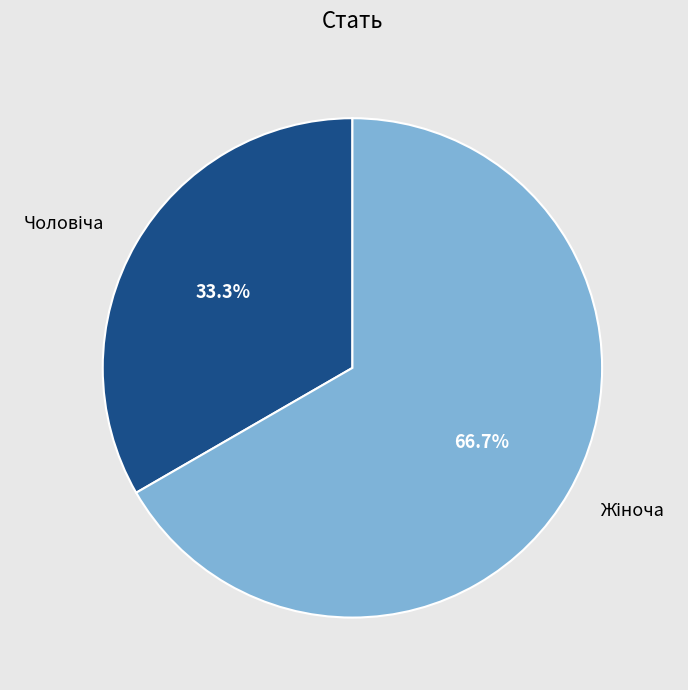

Is there a majority slice in this chart?

Yes